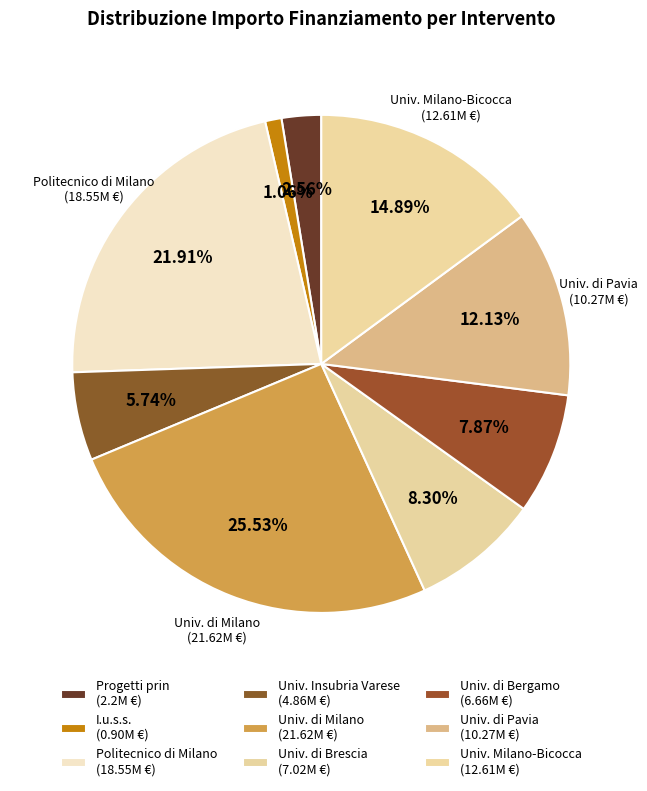

Count the number of slices in the pie.

9